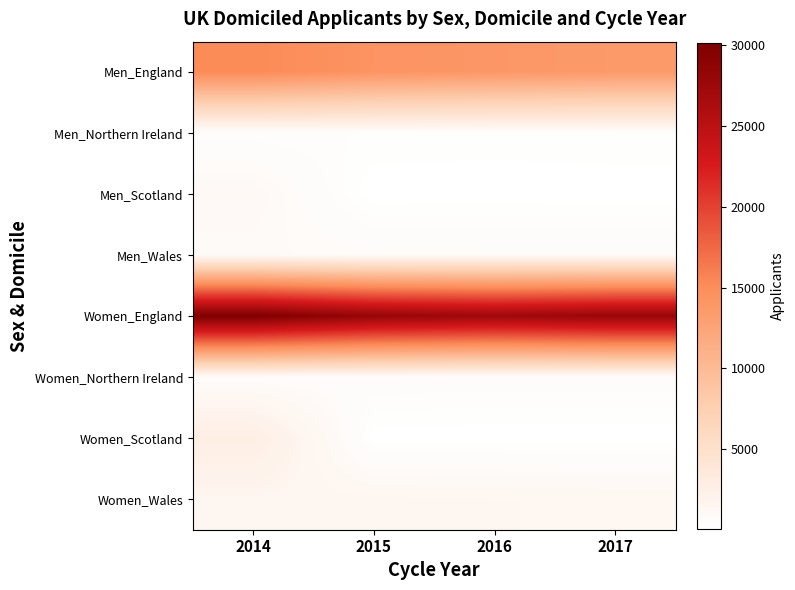

What is the total value across all series at 2015?

45630